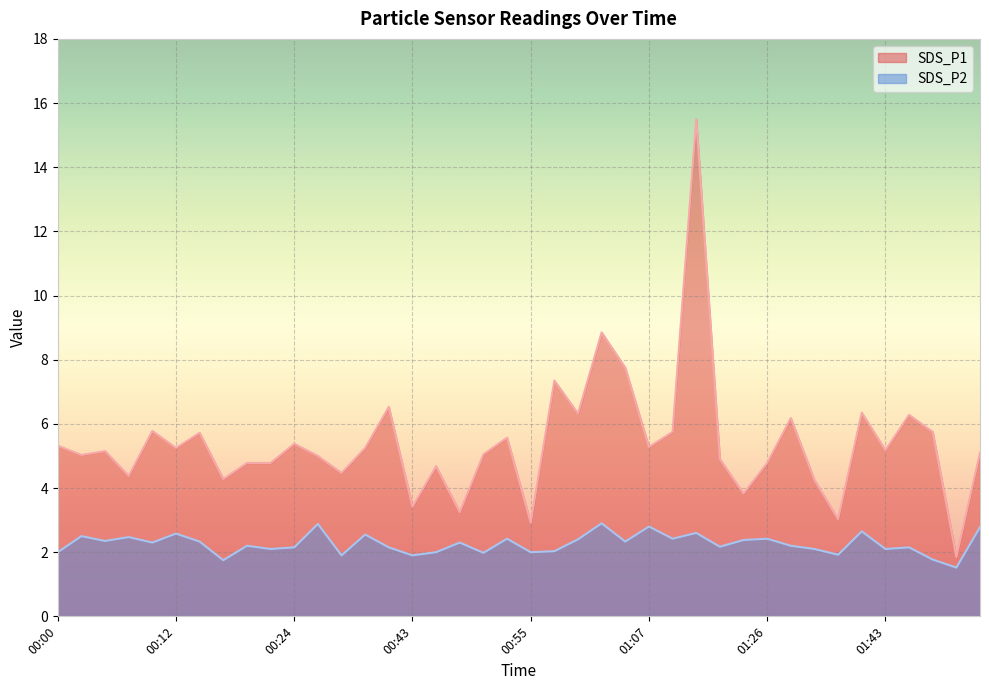

What is the difference between the maximum and second lowest values in the SDS_P1 series?

12.6